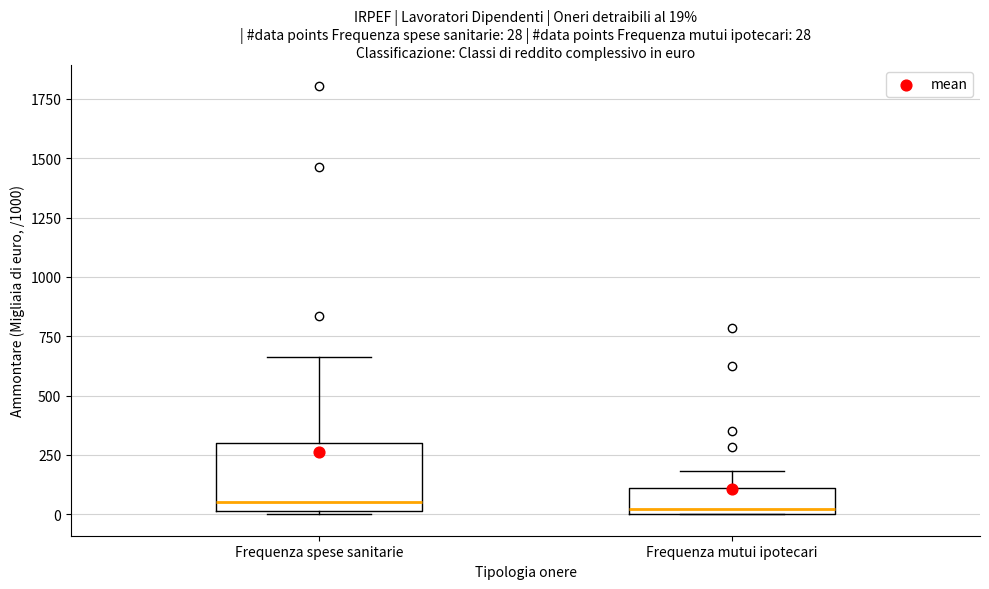

Which box is the tallest, from its lower edge to its upper edge?

Frequenza spese sanitarie